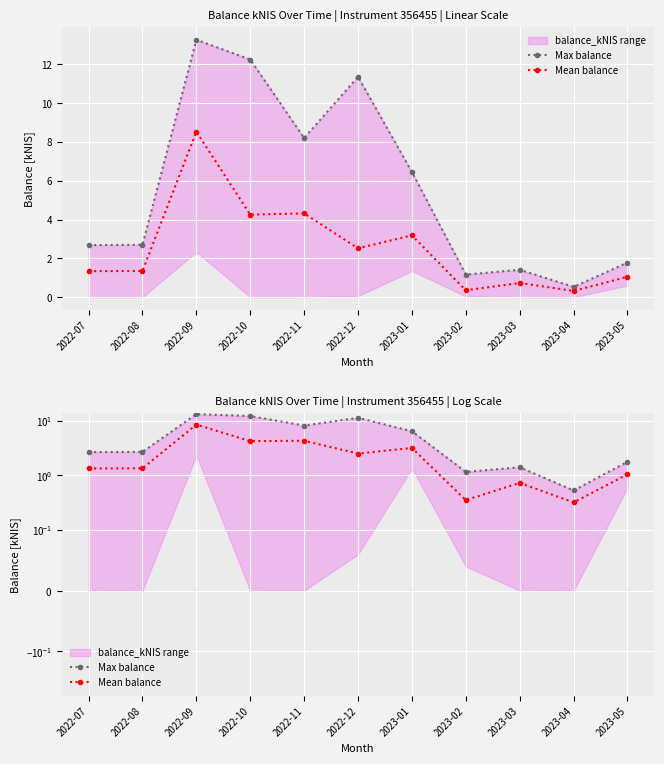

The value of Mean balance at 2023-01 is 3.2. True or false?

True